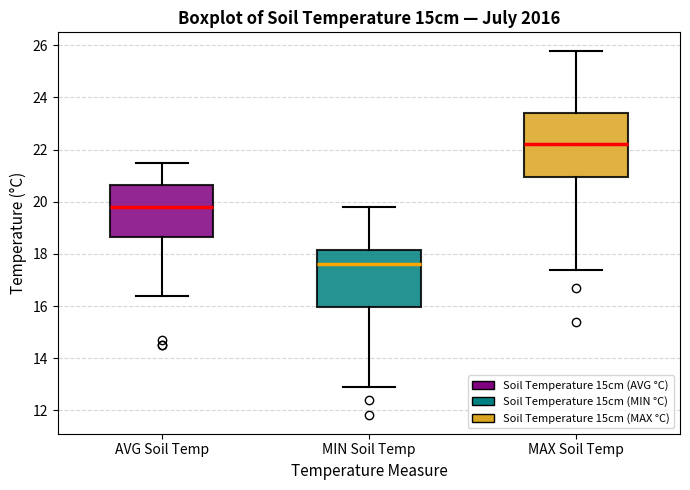

Reading left to right, read every box against the y-axis: the position of its median line, the range the box covers, and the ends of its whiskers. The values are not printed on the chart, so give them approximately, as read against the axis.

AVG Soil Temp: median 19.8, box 18.6 to 20.6, whiskers 16.4 to 21.6
MIN Soil Temp: median 17.6, box 16.0 to 18.2, whiskers 13.0 to 19.8
MAX Soil Temp: median 22.2, box 21.0 to 23.4, whiskers 17.4 to 25.8